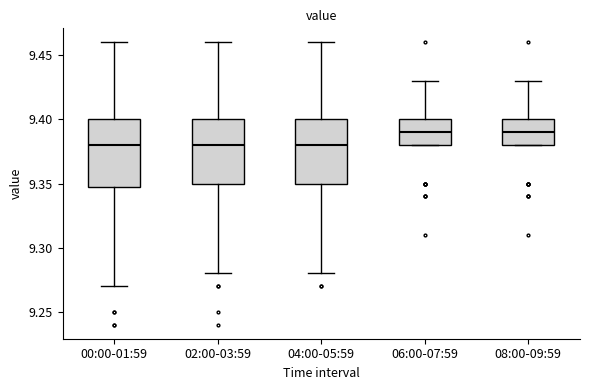

Reading left to right, read every box against the y-axis: the position of its median line, the range the box covers, and the ends of its whiskers. The values are not printed on the chart, so give them approximately, as read against the axis.

00:00-01:59: median 9.38, box 9.35 to 9.40, whiskers 9.27 to 9.46
02:00-03:59: median 9.38, box 9.35 to 9.40, whiskers 9.28 to 9.46
04:00-05:59: median 9.38, box 9.35 to 9.40, whiskers 9.28 to 9.46
06:00-07:59: median 9.39, box 9.38 to 9.40, whiskers 9.38 to 9.43
08:00-09:59: median 9.39, box 9.38 to 9.40, whiskers 9.38 to 9.43